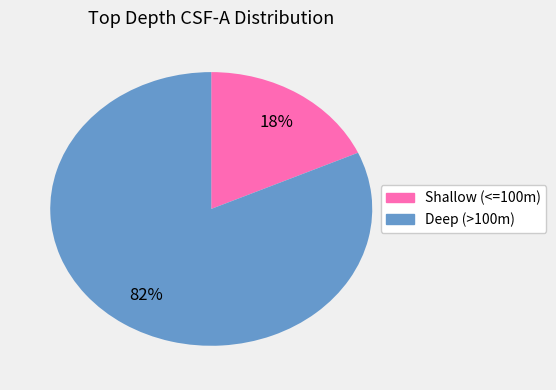

To the nearest percent, what is the average slice percentage?

50%